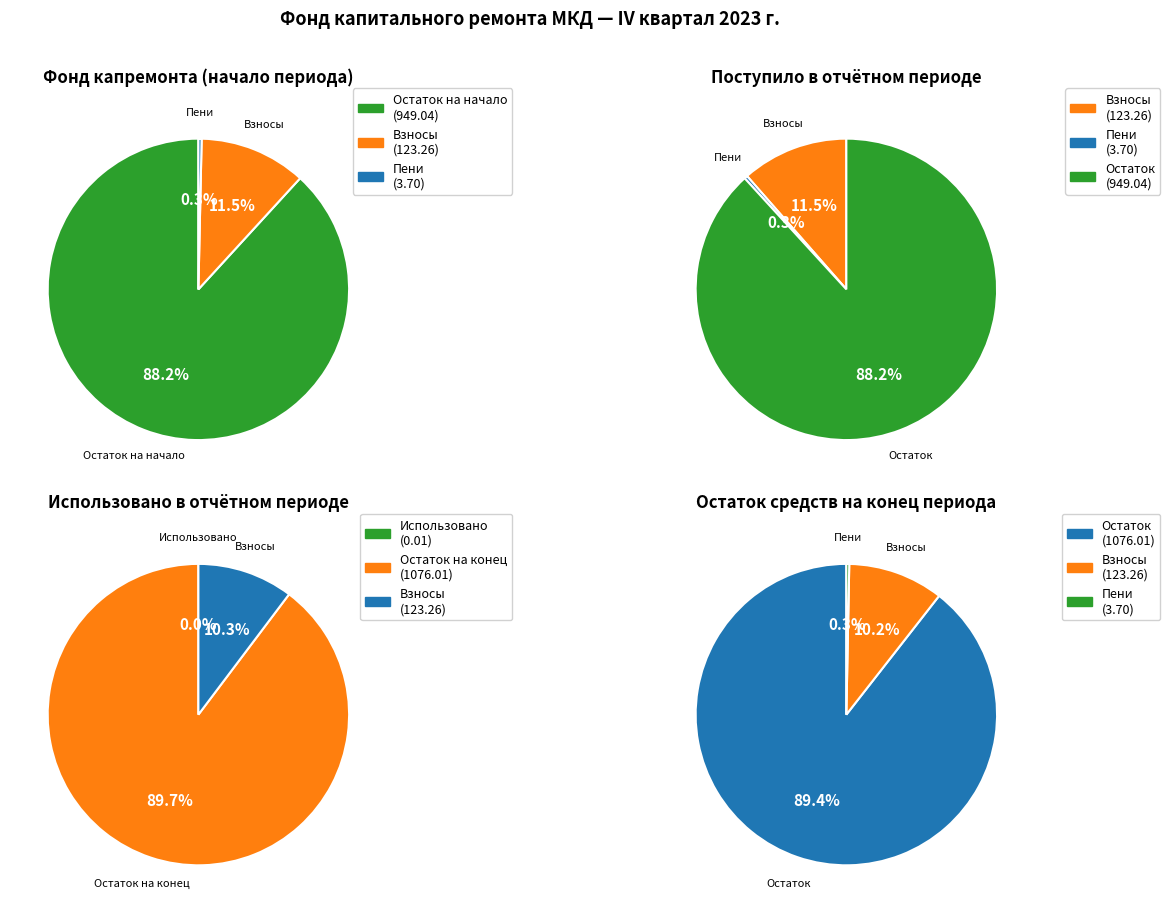

Is there any slice that represents more than half of the pie?

Yes